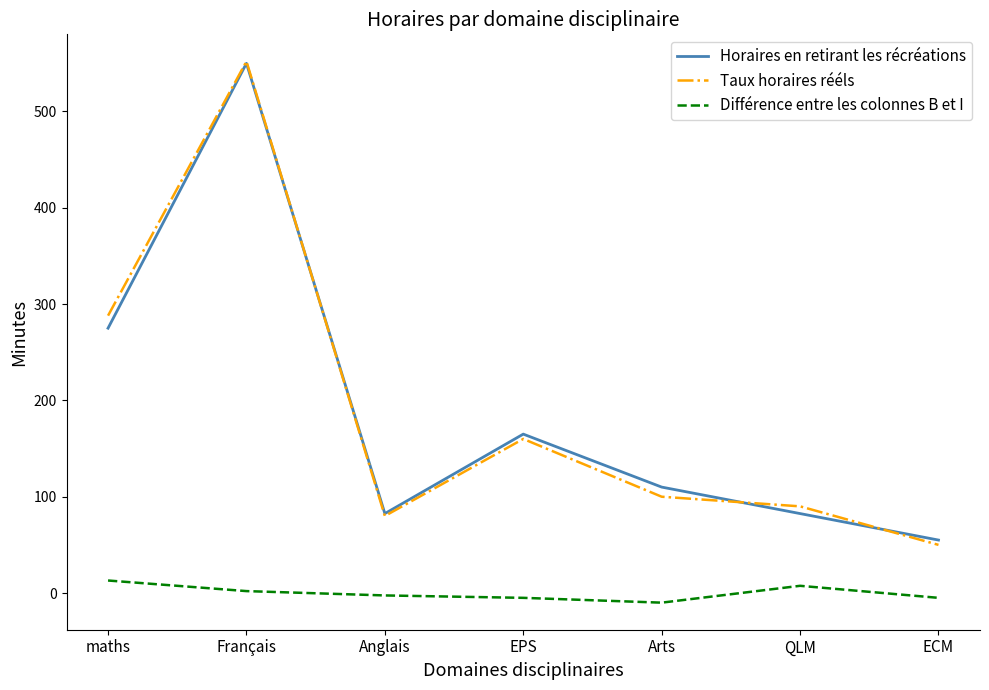

Does the chart have visible grid lines?

No